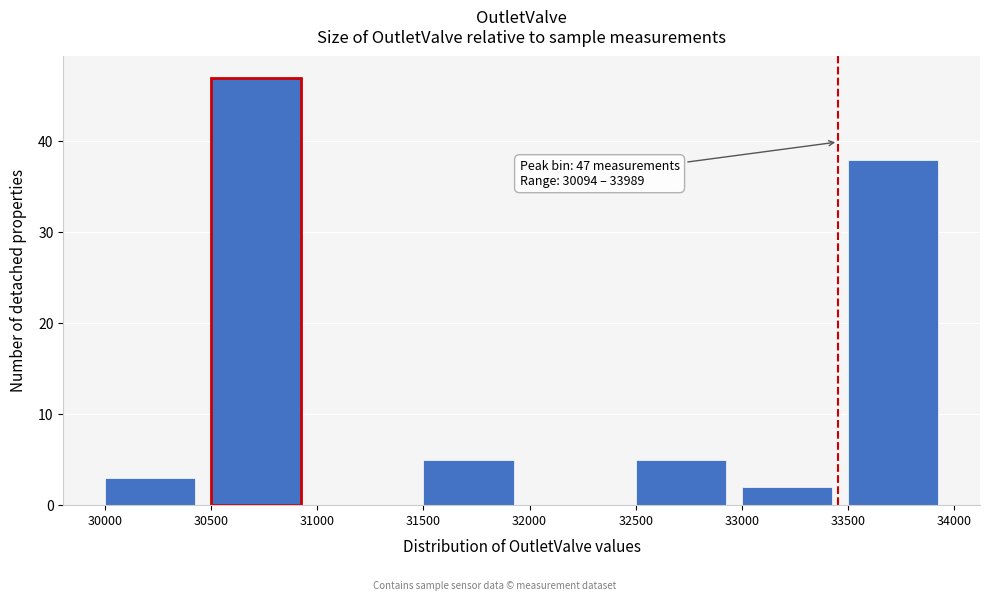

Which range on the x-axis has the tallest bar?

30500 to 31000